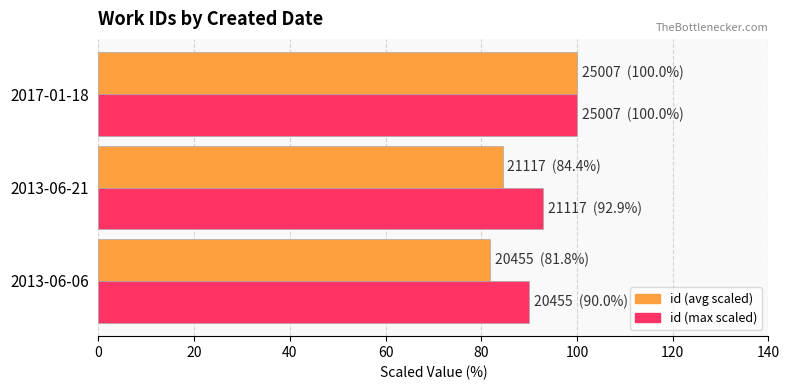

True or false: id (avg scaled) has a value of 81.8 at 2013-06-06.

True